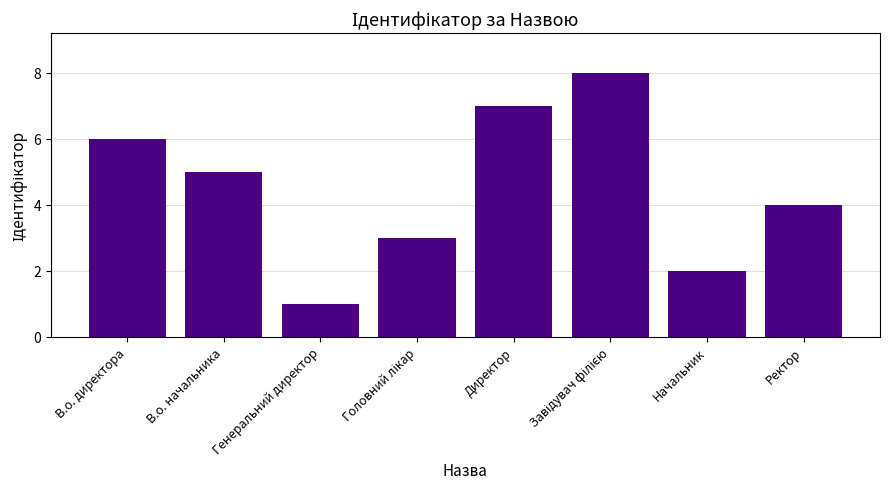

What is the change in value from В.о. директора to Ректор?

-2